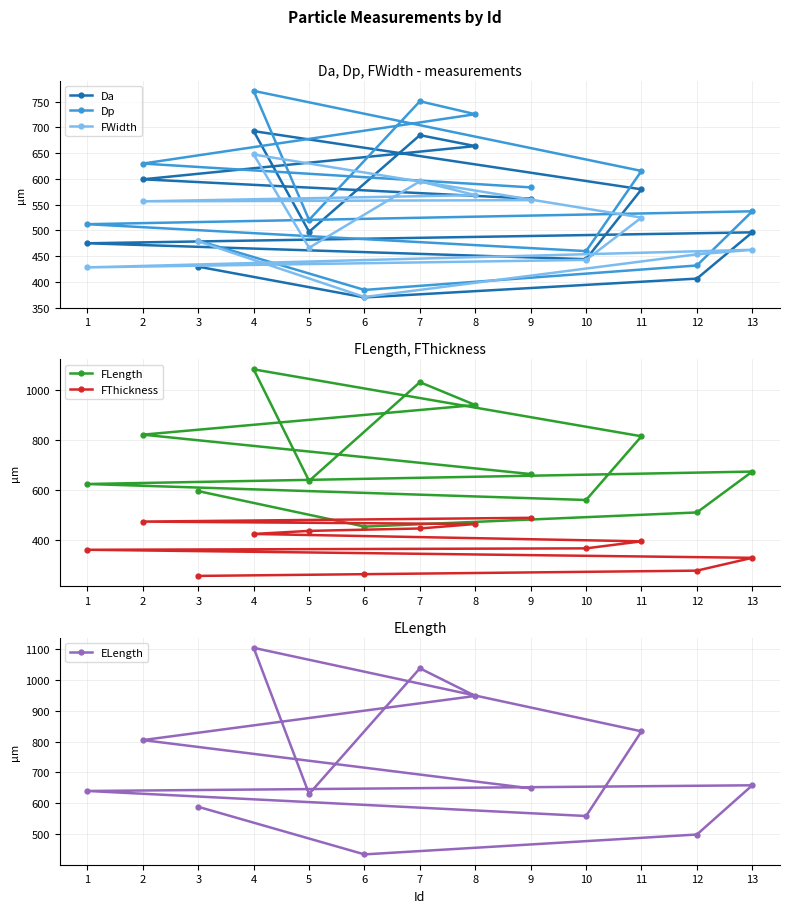

True or false: FLength and Dp intersect in this chart.

False